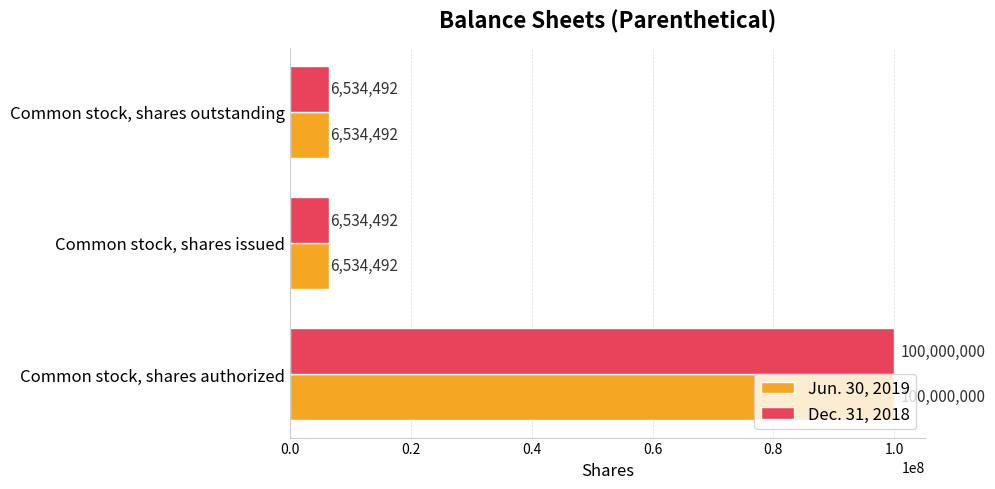

The Dec. 31, 2018 series shows 174572734 at Common stock, shares authorized. True or false?

False